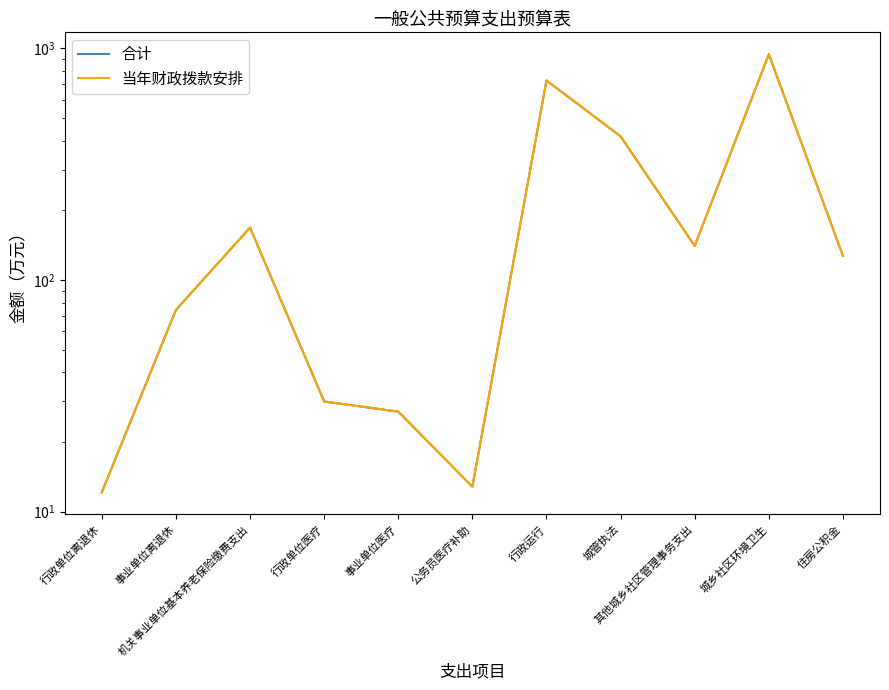

True or false: 合计 has more than 1 points higher than both neighbors.

True